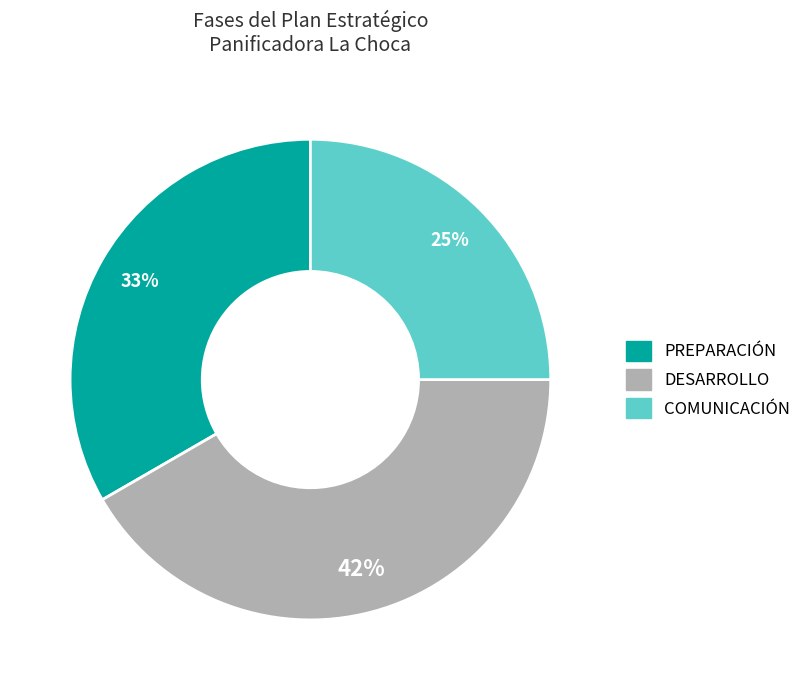

The PREPARACIÓN slice represents 21% of the pie. True or false?

False